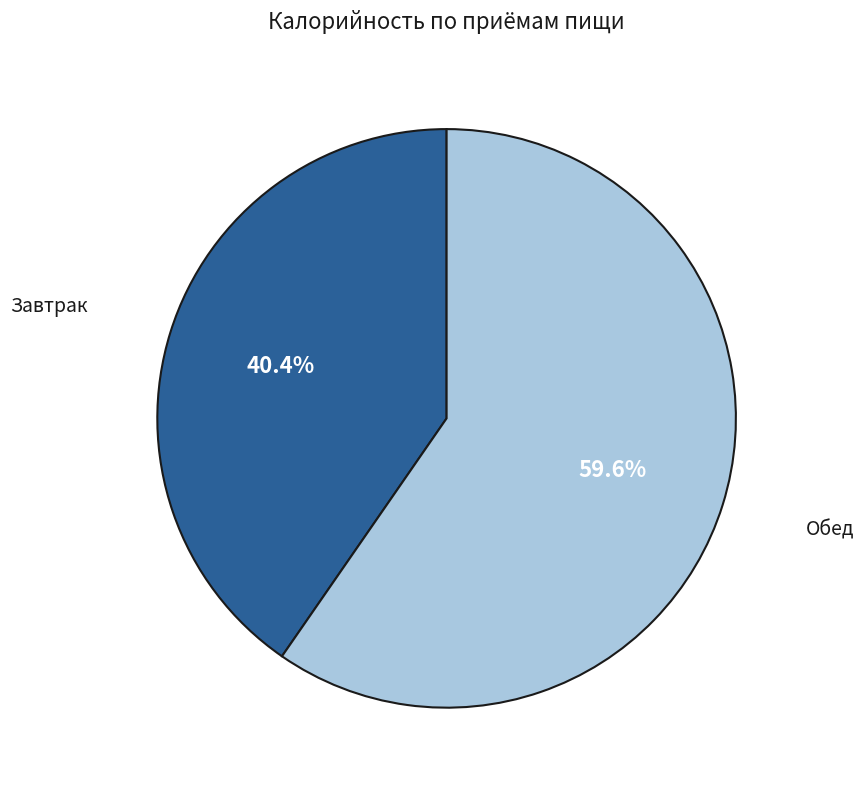

Is there a majority slice in this chart?

Yes